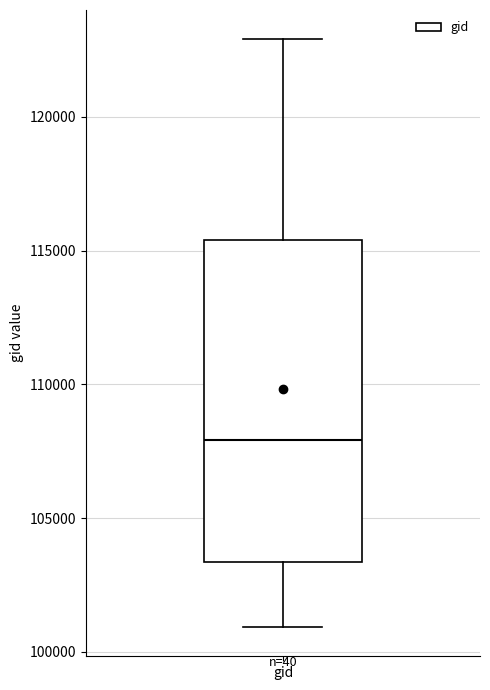

Where does the lower whisker of the box for gid end on the y-axis? The values are not printed on the chart, so give them approximately, as read against the axis.

101000